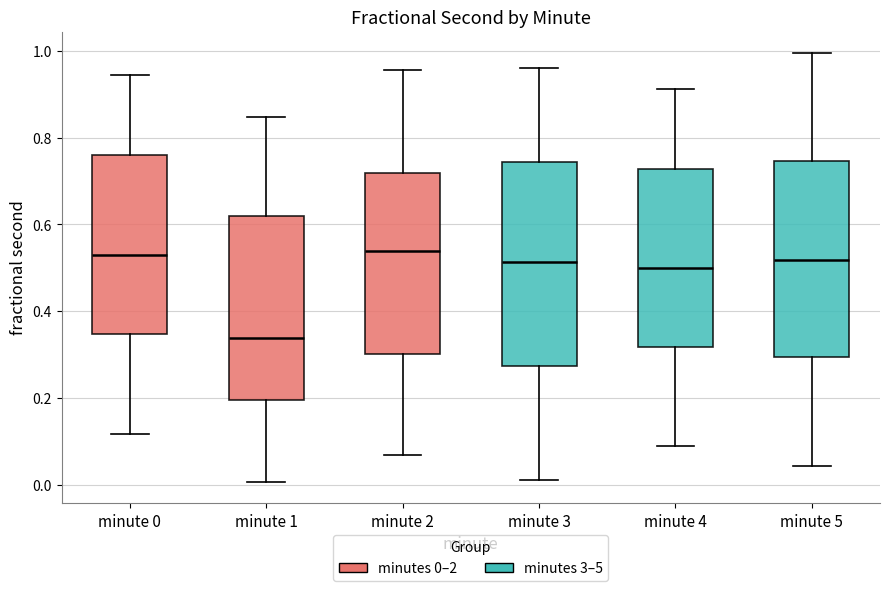

Where does the upper whisker of the box for minute 0 end on the y-axis? The values are not printed on the chart, so give them approximately, as read against the axis.

0.94